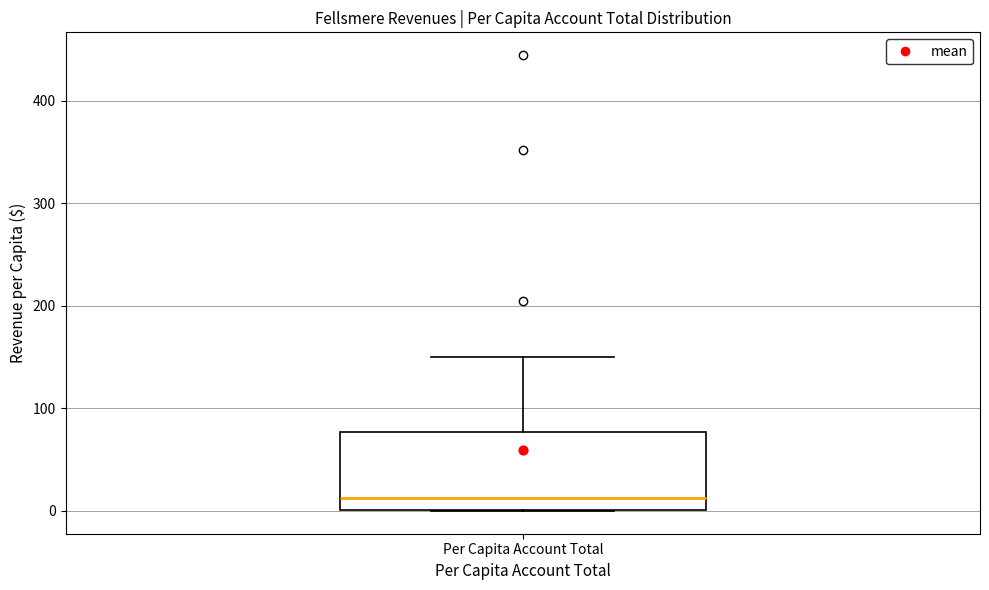

Transcribe this box plot: give where the median line is, the range the box spans, and where the two whiskers end, as read against the y-axis. The values are not printed on the chart, so give them approximately, as read against the axis.

median 10, box 0 to 80, whiskers 0 to 150